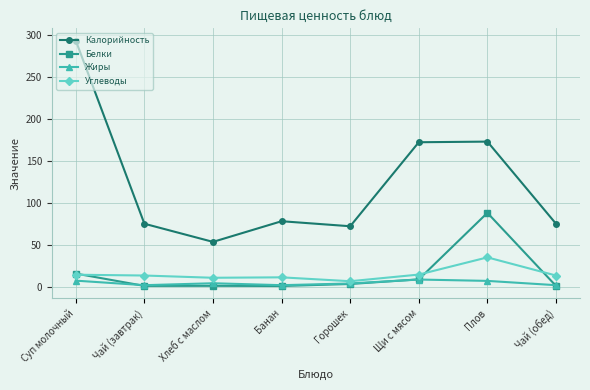

Which series changed the most between Плов and Чай (обед)?

Калорийность